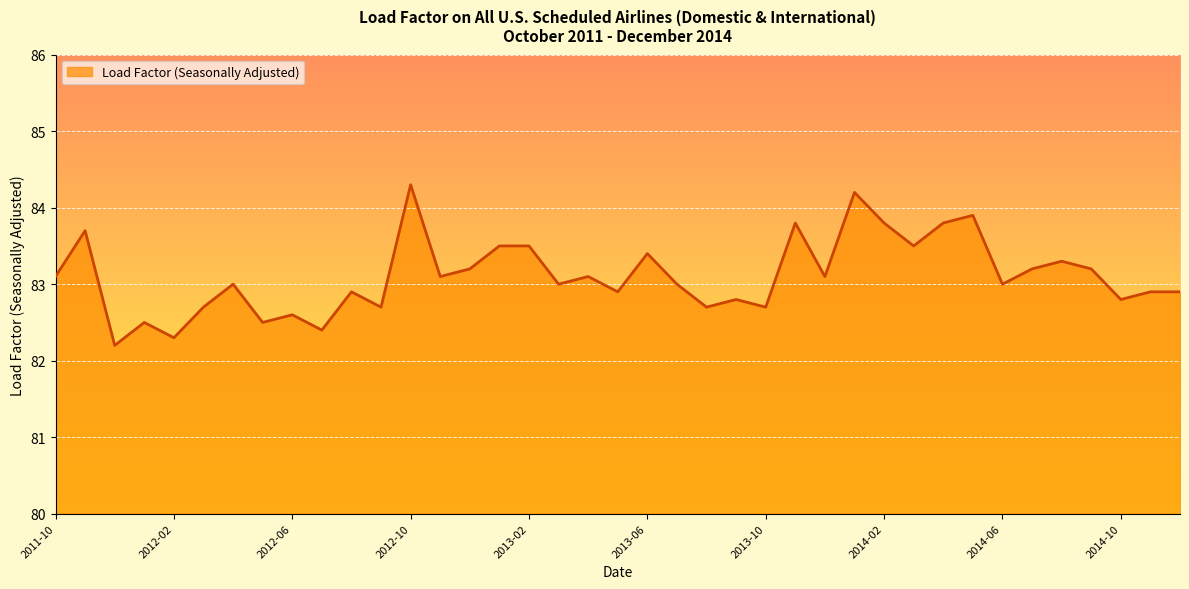

What is the difference between the maximum and minimum values?

2.1